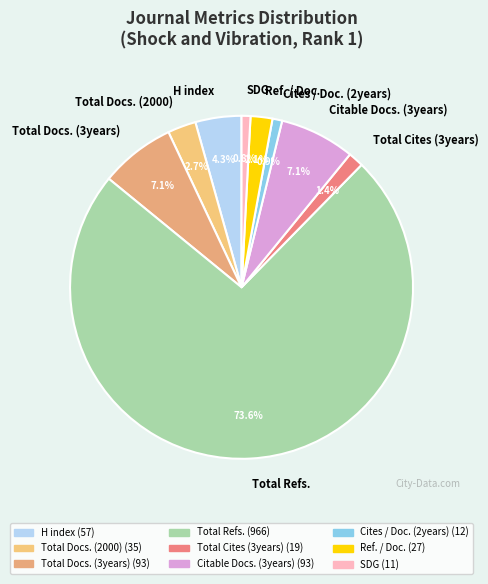

To the nearest percent, what portion does Ref. / Doc. represent?

2%